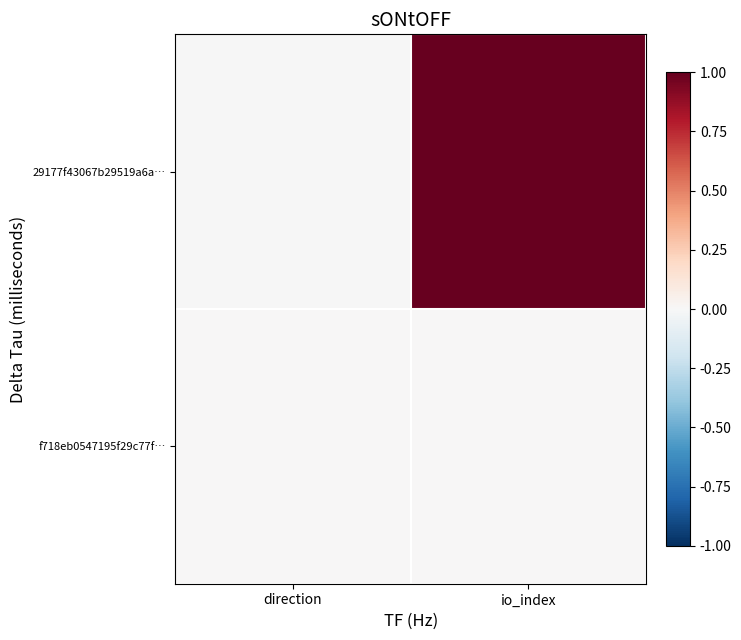

At which category is the sum across all series the highest?

io_index